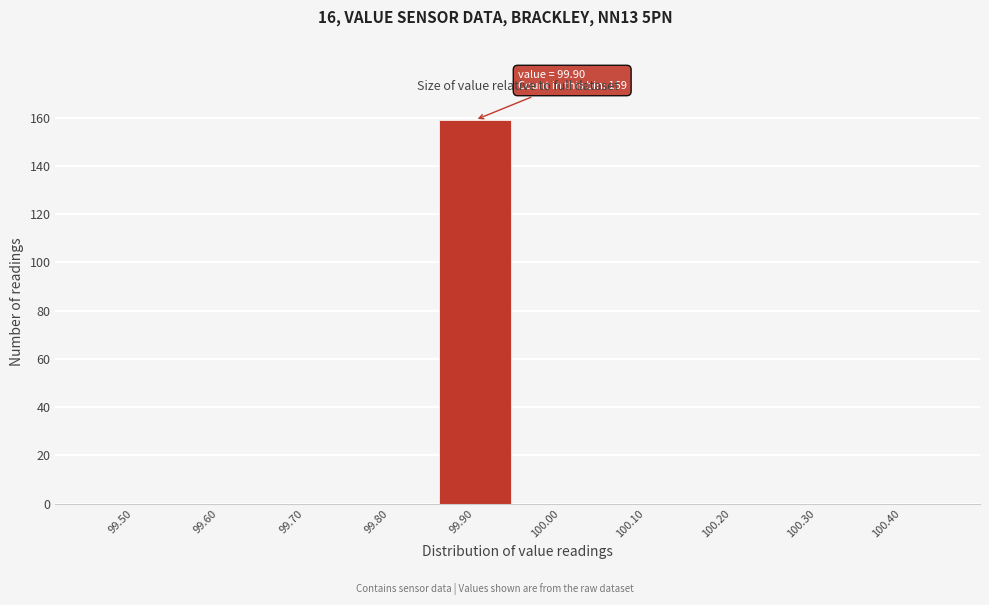

Reading left to right, list all the values displayed in this chart.

99.50=0	99.60=0	99.70=0	99.80=0	99.90=159	100.00=0	100.10=0	100.20=0	100.30=0	100.40=0